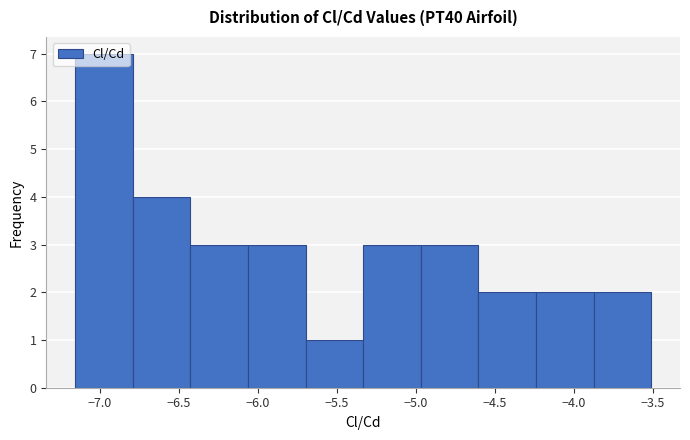

What is the height of the bar covering -4.95 to -4.60 on the x-axis? Neither the bar edges nor the heights are printed on the chart, so give them approximately, as read against the axes.

3